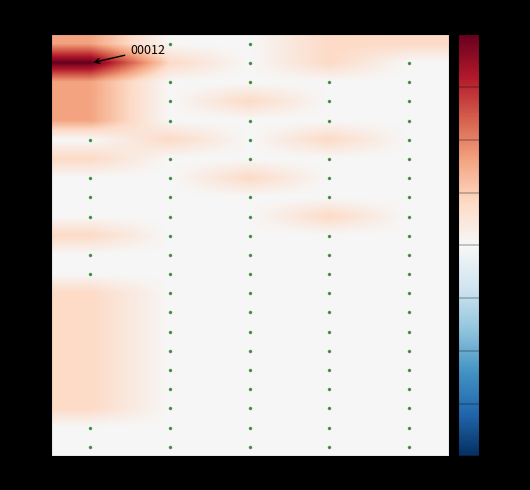

At 01, list the series in order from smallest to largest.

00014, 00016, 00017, 00019, 00020, 00021, 00026, 00027, 00028, 00030, 00039, 00040, 00043, 00046, 00049, 00061, 00079, 02036, 00010, 00012, 00018, 00025